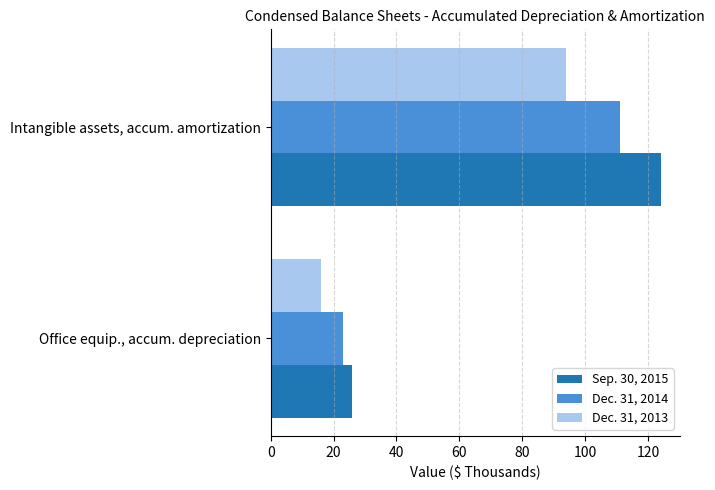

Rank the series by their average value, from highest to lowest.

Sep. 30, 2015, Dec. 31, 2014, Dec. 31, 2013